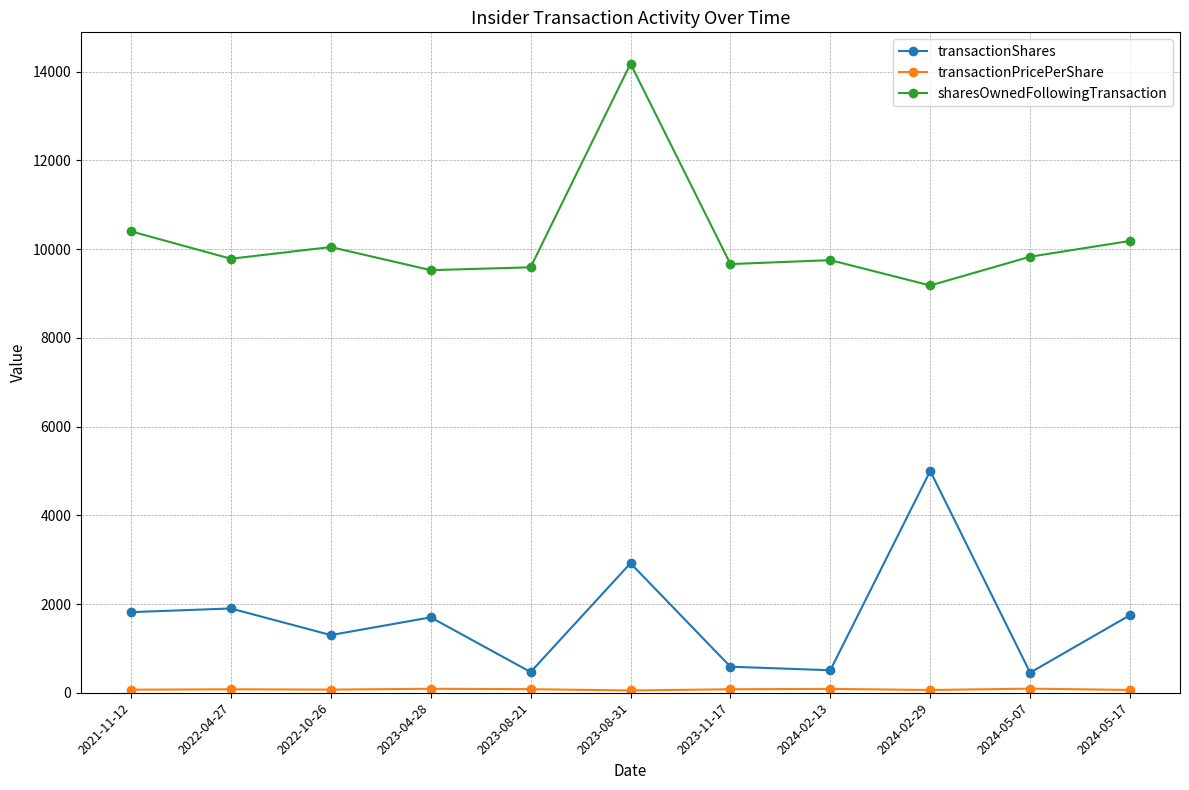

How many data points in transactionShares are less than 1700?

5